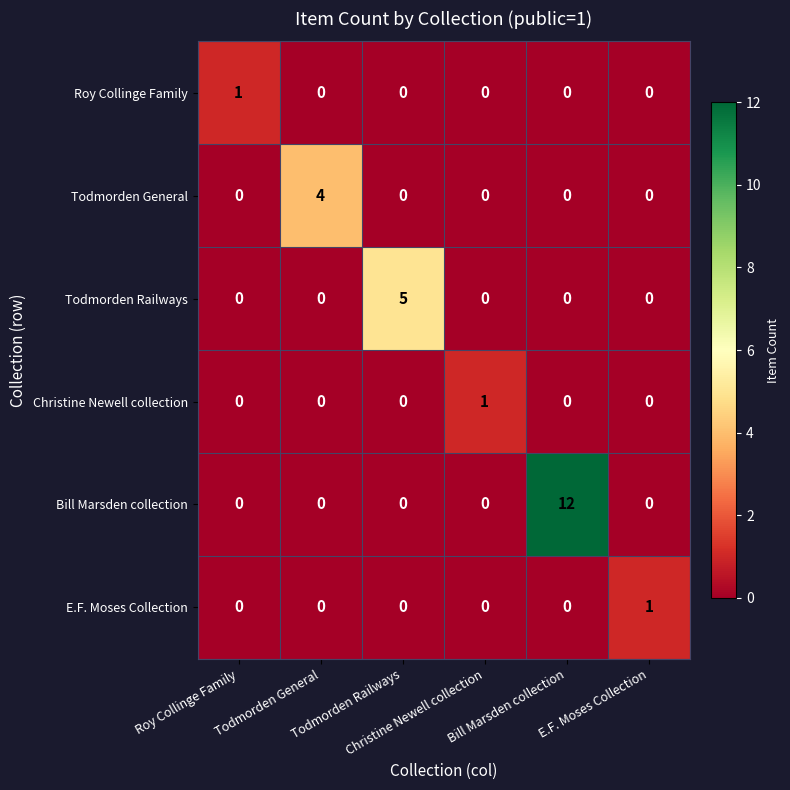

At which category is the sum across all series the highest?

Bill Marsden collection